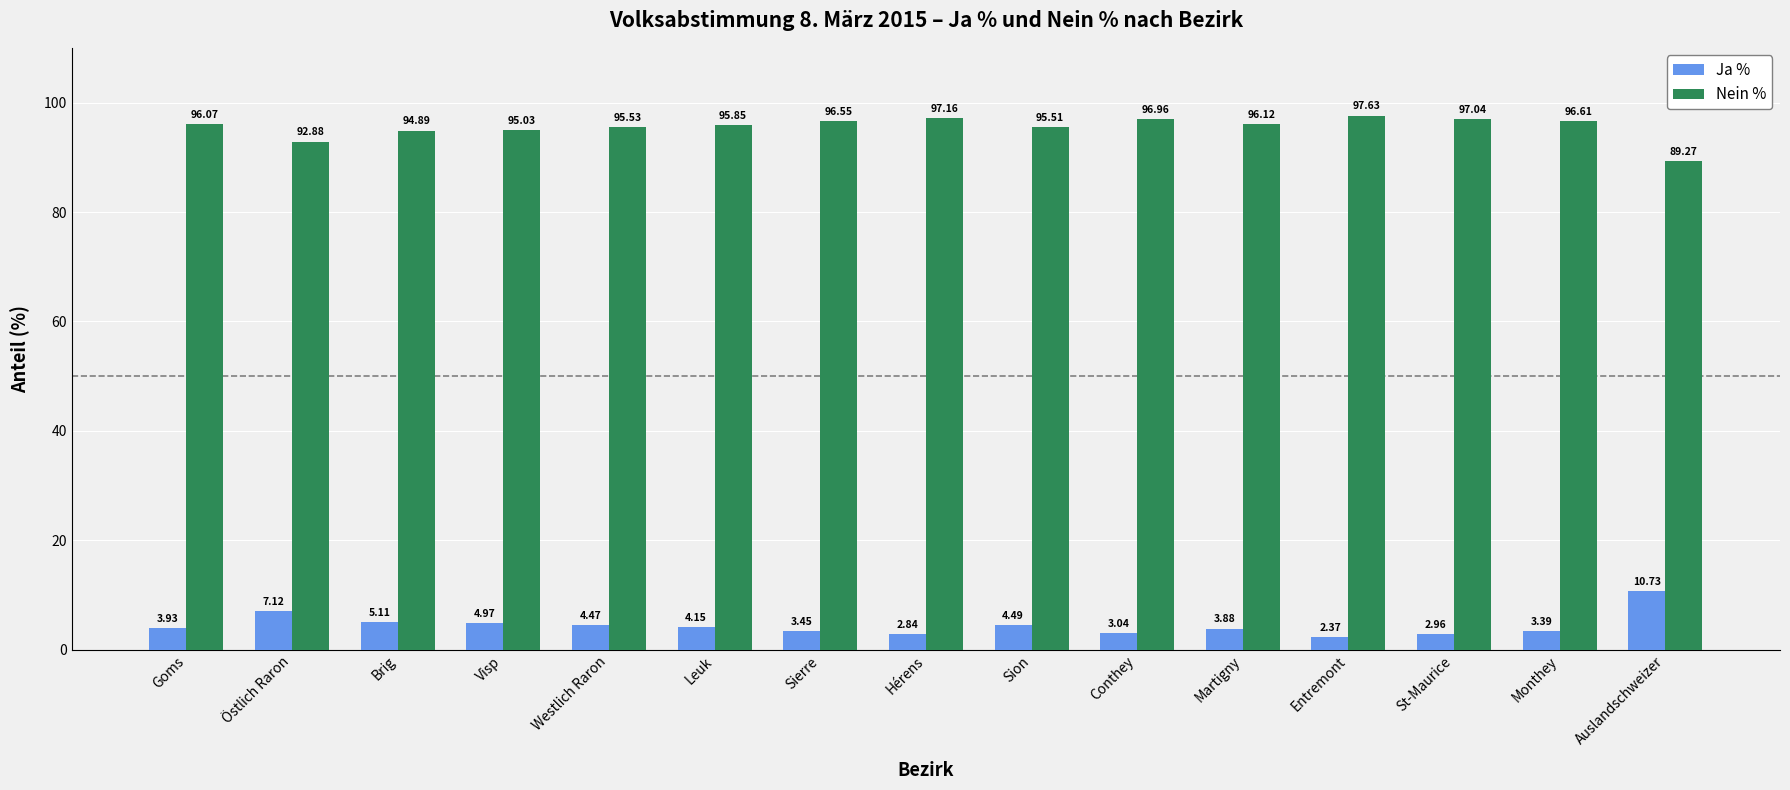

Rank the series by their maximum value, from highest to lowest.

Nein %, Ja %